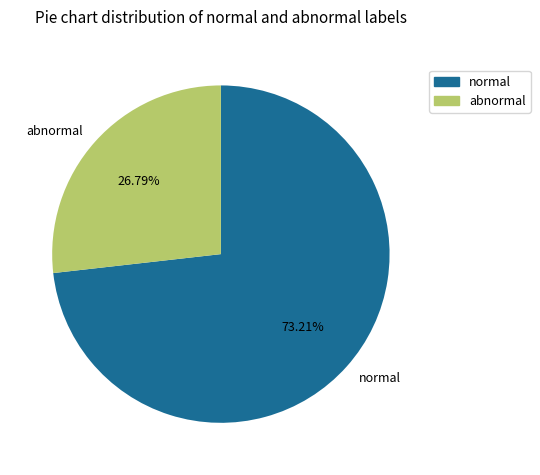

Which slice is the largest?

normal